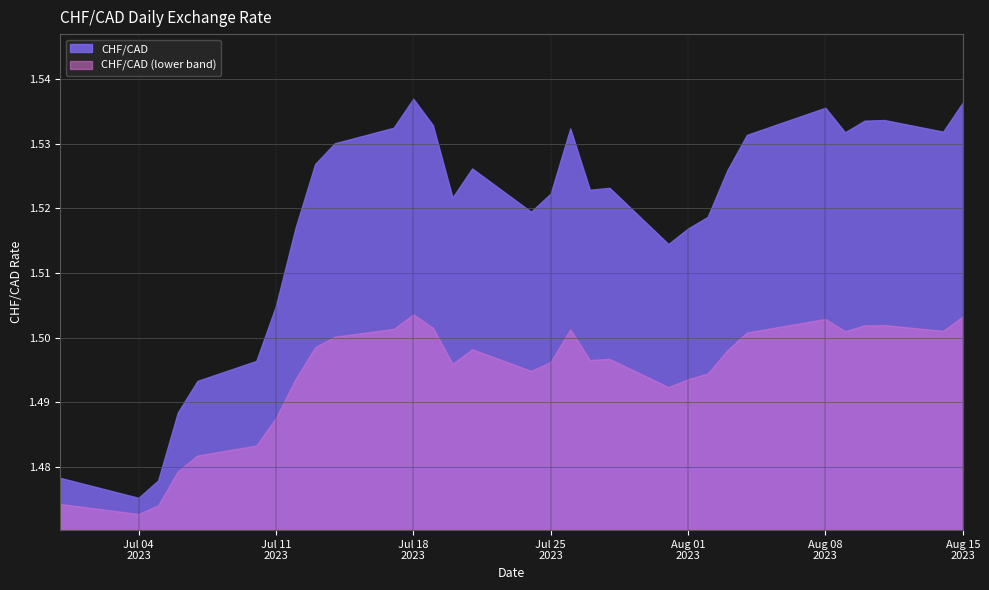

List the labels in order of value, largest first.

2023-07-18, 2023-08-15, 2023-08-08, 2023-08-11, 2023-08-10, 2023-07-19, 2023-07-17, 2023-07-26, 2023-08-14, 2023-08-09, 2023-08-04, 2023-07-14, 2023-07-13, 2023-07-21, 2023-08-03, 2023-07-28, 2023-07-27, 2023-07-25, 2023-07-20, 2023-07-24, 2023-08-02, 2023-07-12, 2023-08-01, 2023-07-31, 2023-07-11, 2023-07-10, 2023-07-07, 2023-07-06, 2023-06-30, 2023-07-05, 2023-07-04